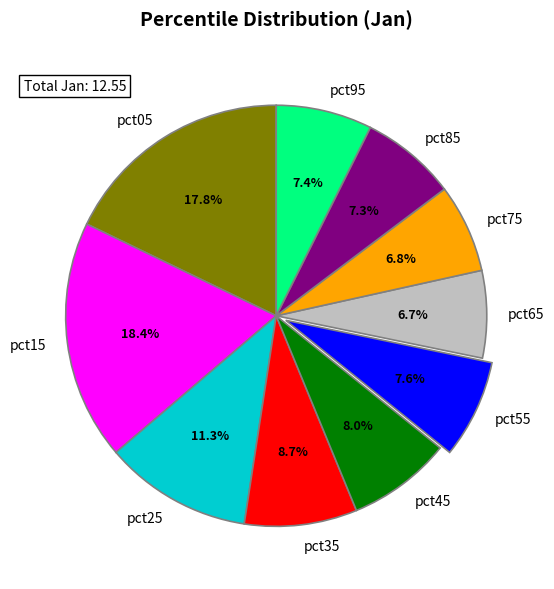

What percentage is the pct85 slice, to the nearest percent?

7%